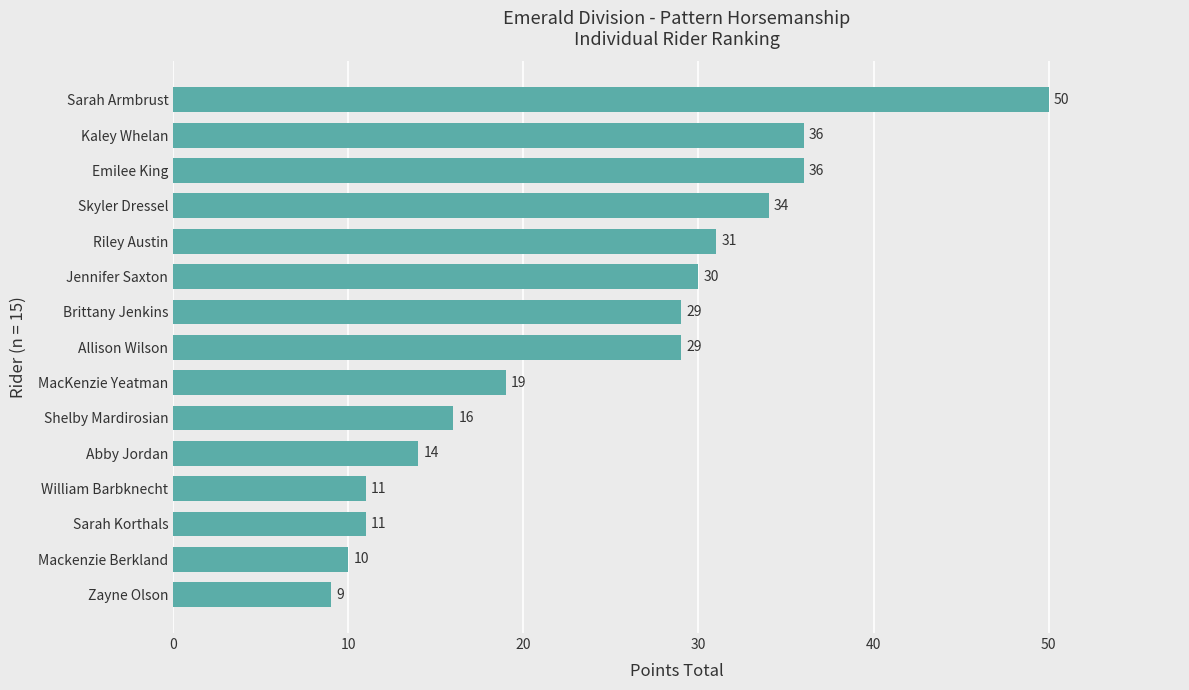

Read the value at Skyler Dressel, to the nearest 10.

30